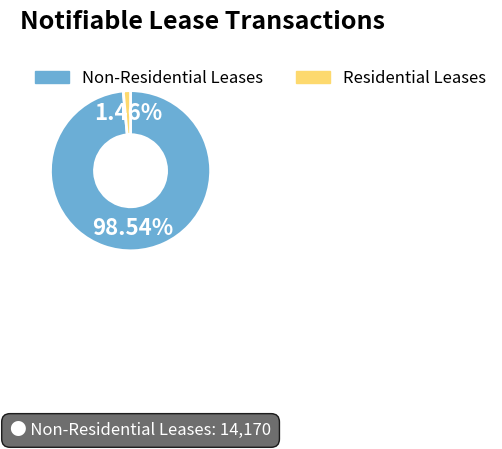

Is the sum of Non-Residential Leases and Residential Leases greater than half?

Yes